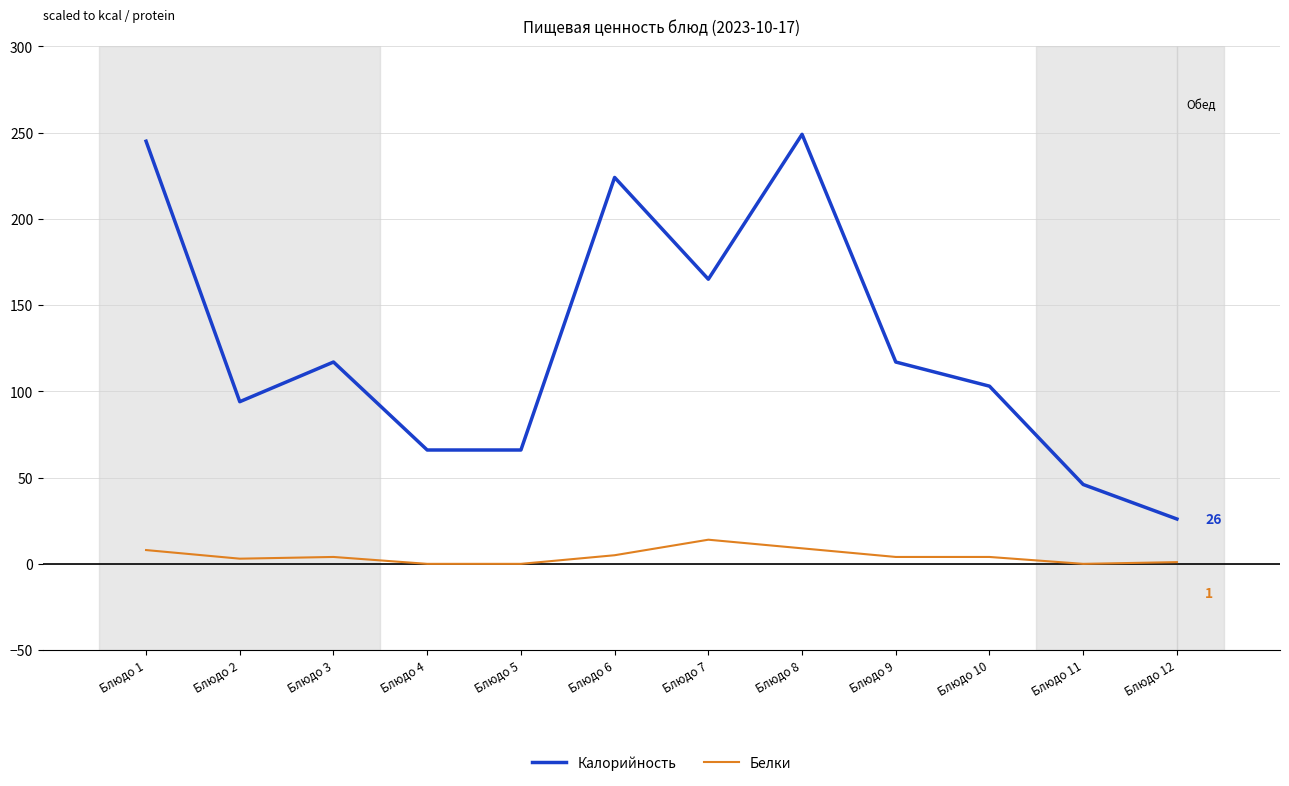

True or false: Белки and Калорийность cross at least once.

False